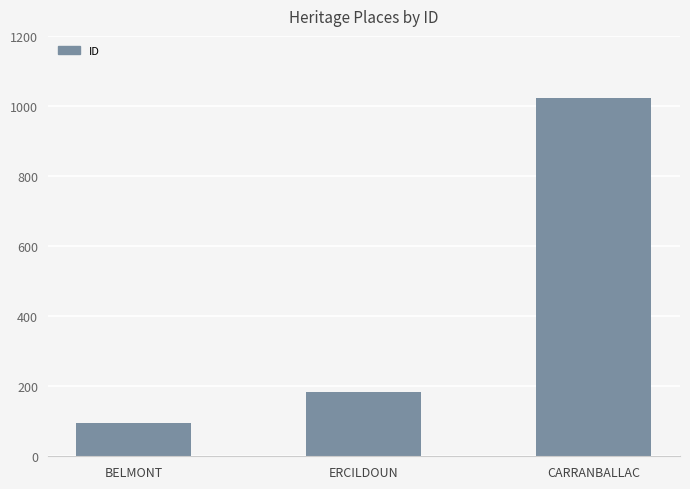

What is the difference between the values at ERCILDOUN and BELMONT?

89